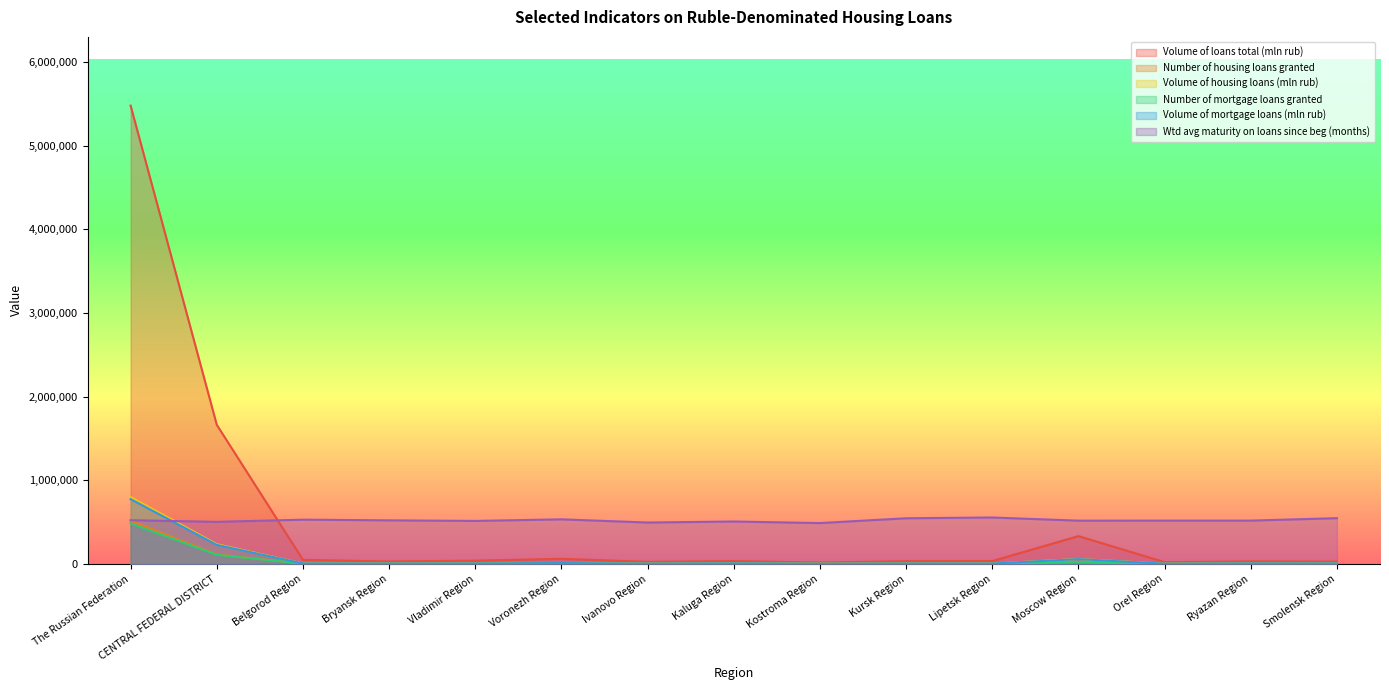

The Number of housing loans granted series shows 5621.2 at Ryazan Region. True or false?

False